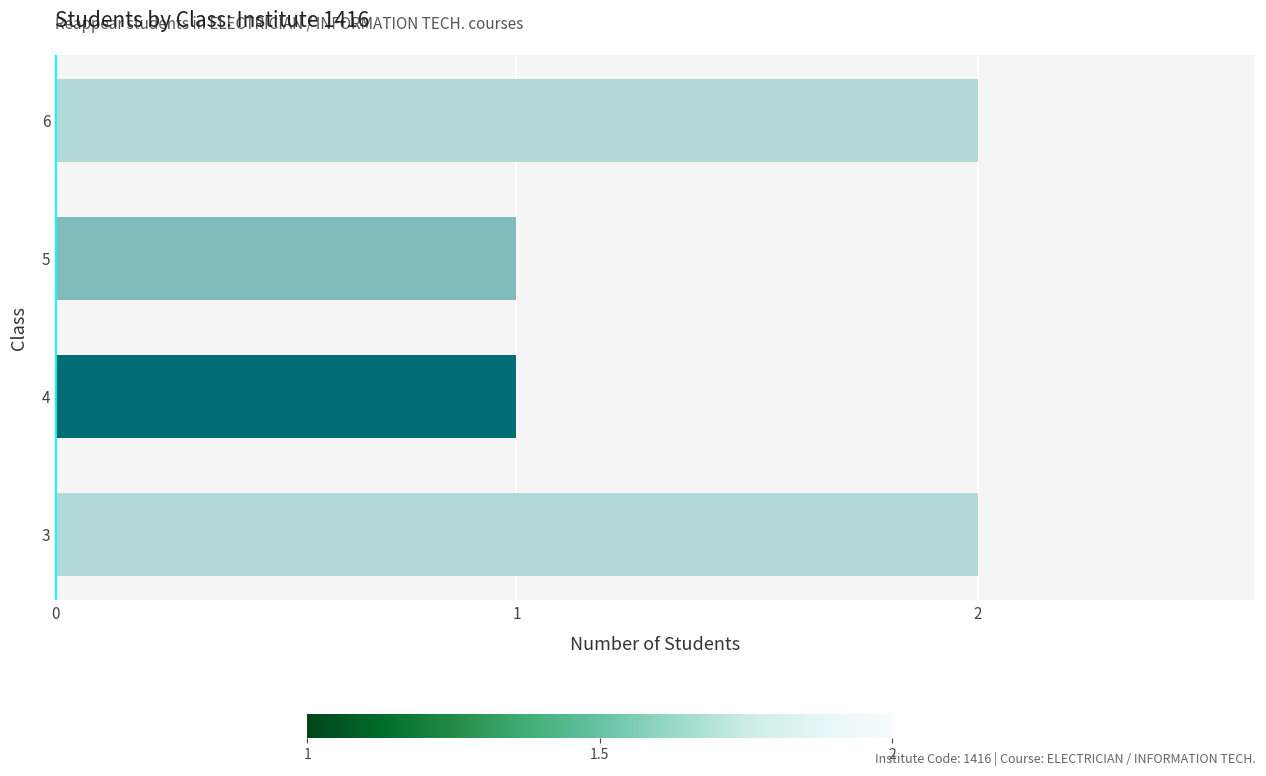

The chart shows a value of 1 at 4. True or false?

True